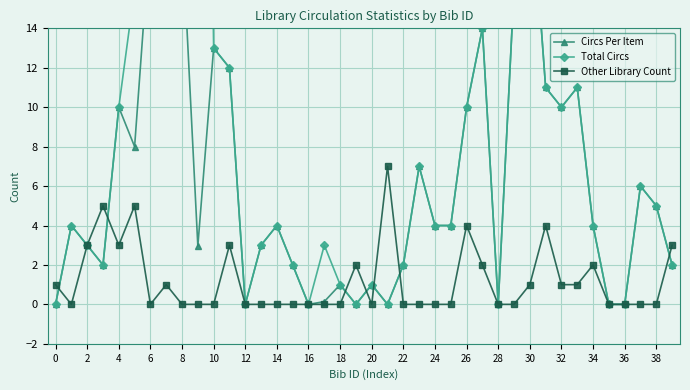

At which label does Circs Per Item reach its peak?

30